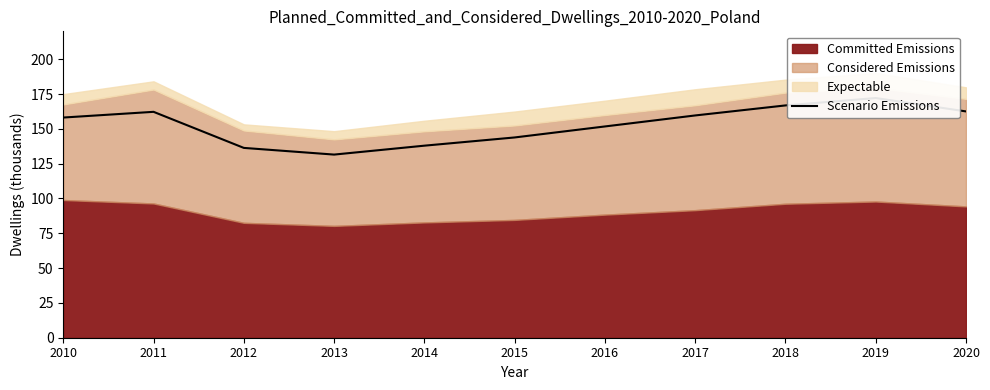

What is the change in value from 2014 to 2015?

+5.9